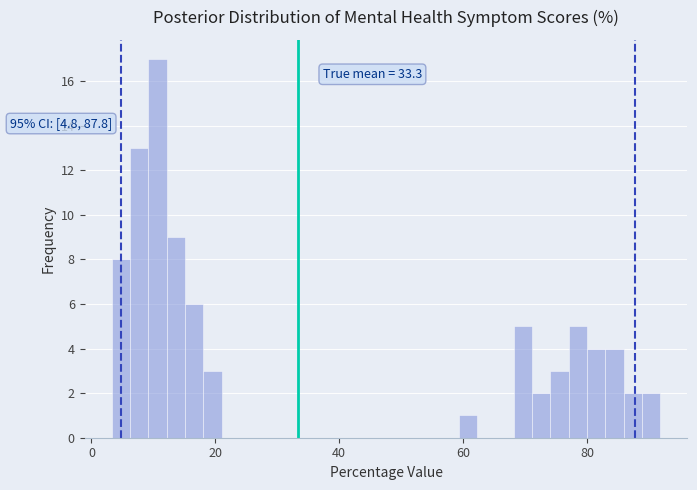

Around what value on the x-axis is the tallest bar? Give the approximate position of its centre, as read against the axis.

10